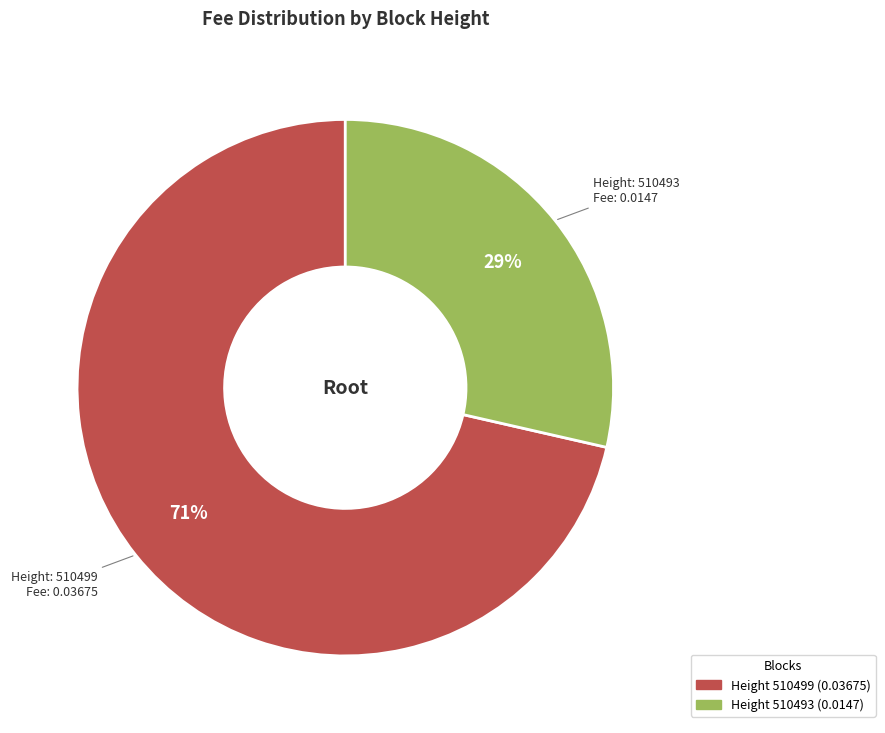

Count the number of slices in the pie.

2